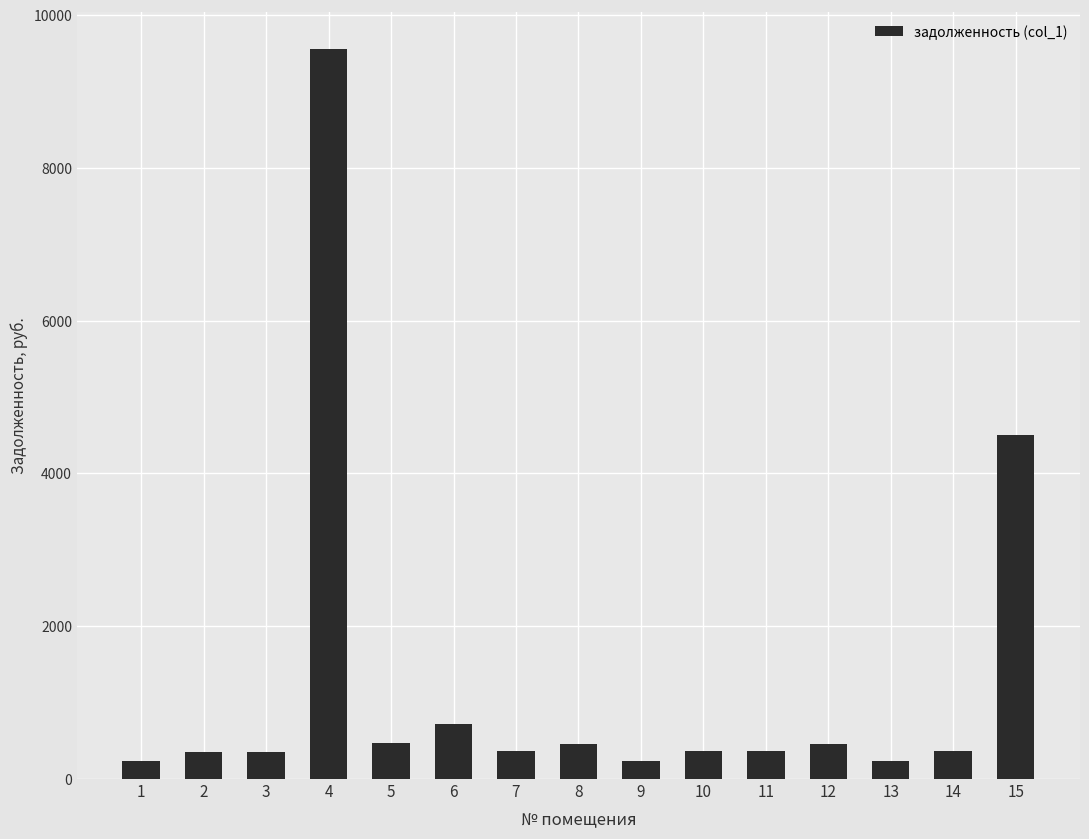

What is the smallest value displayed?

236.0